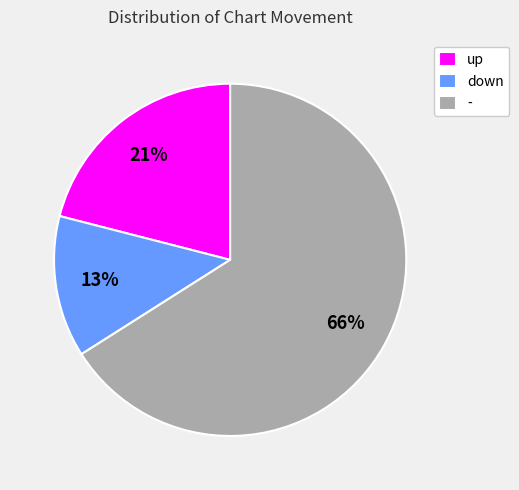

To the nearest percent, what is the combined percentage of up and -?

87%